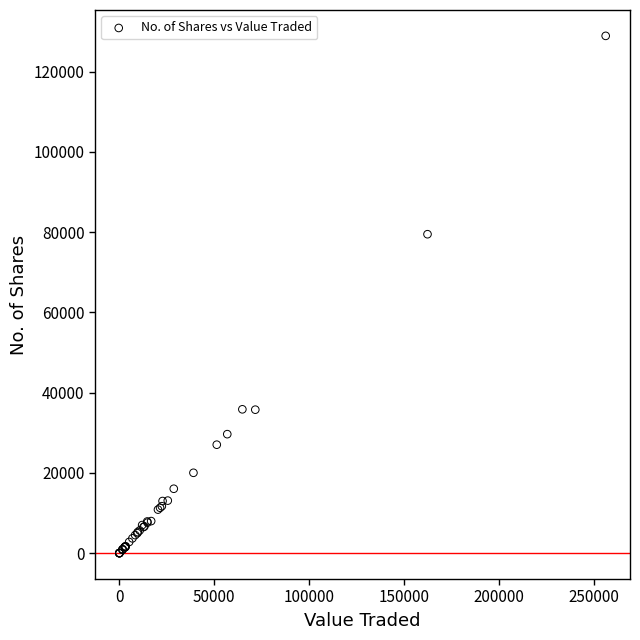

What Y value in the scatter plot is closest to 64443?

79466